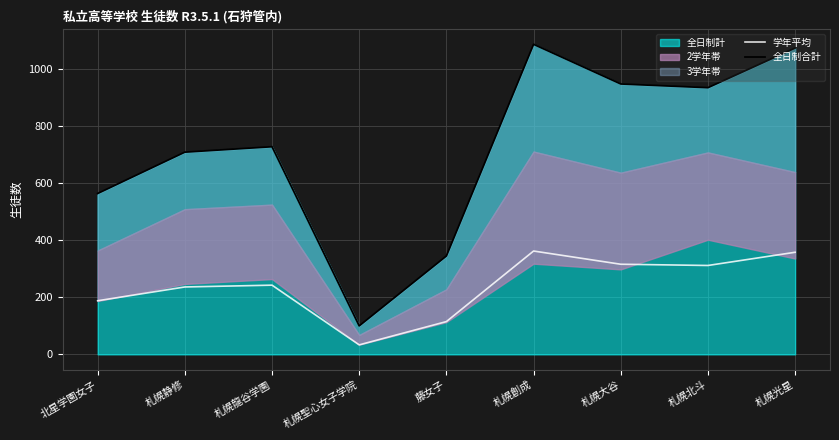

How many lines are shown in the chart?

2